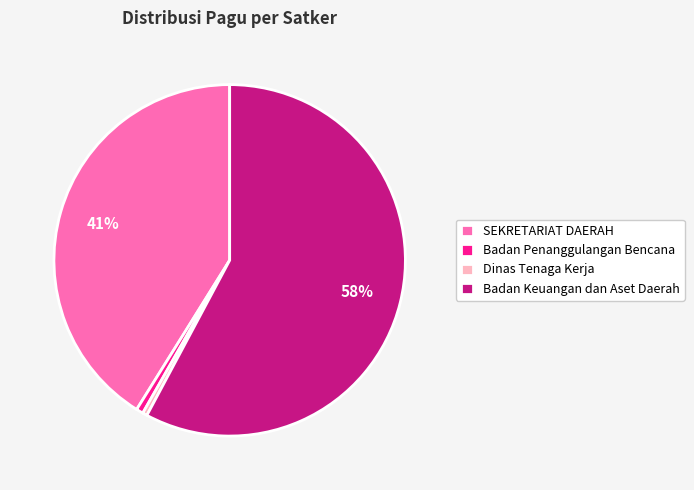

Do Badan Penanggulangan Bencana and Dinas Tenaga Kerja together represent more than half of the pie?

No